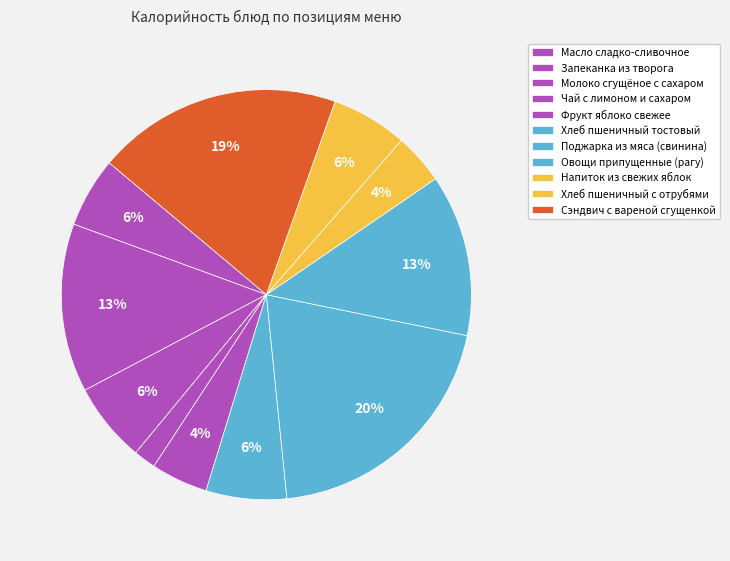

Does any single category account for the majority?

No